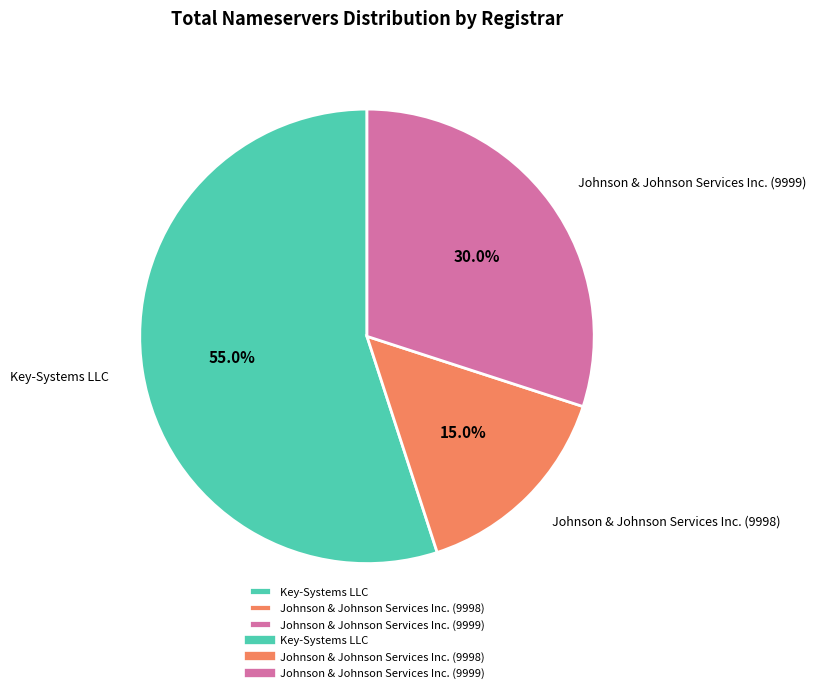

True or false: Johnson & Johnson Services Inc. (9998) accounts for 3% of the total.

False